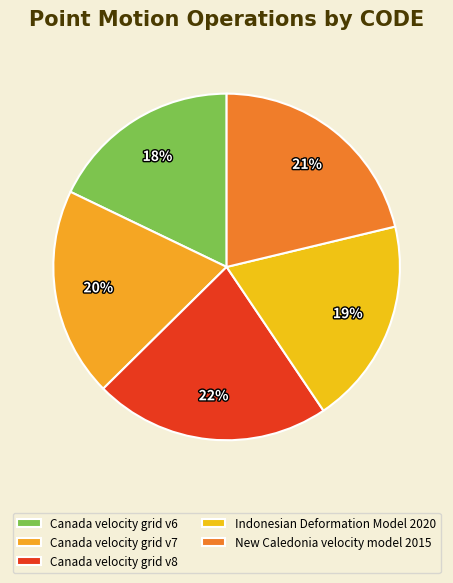

Which has a higher value, Canada velocity grid v7 or Indonesian Deformation Model 2020?

Canada velocity grid v7